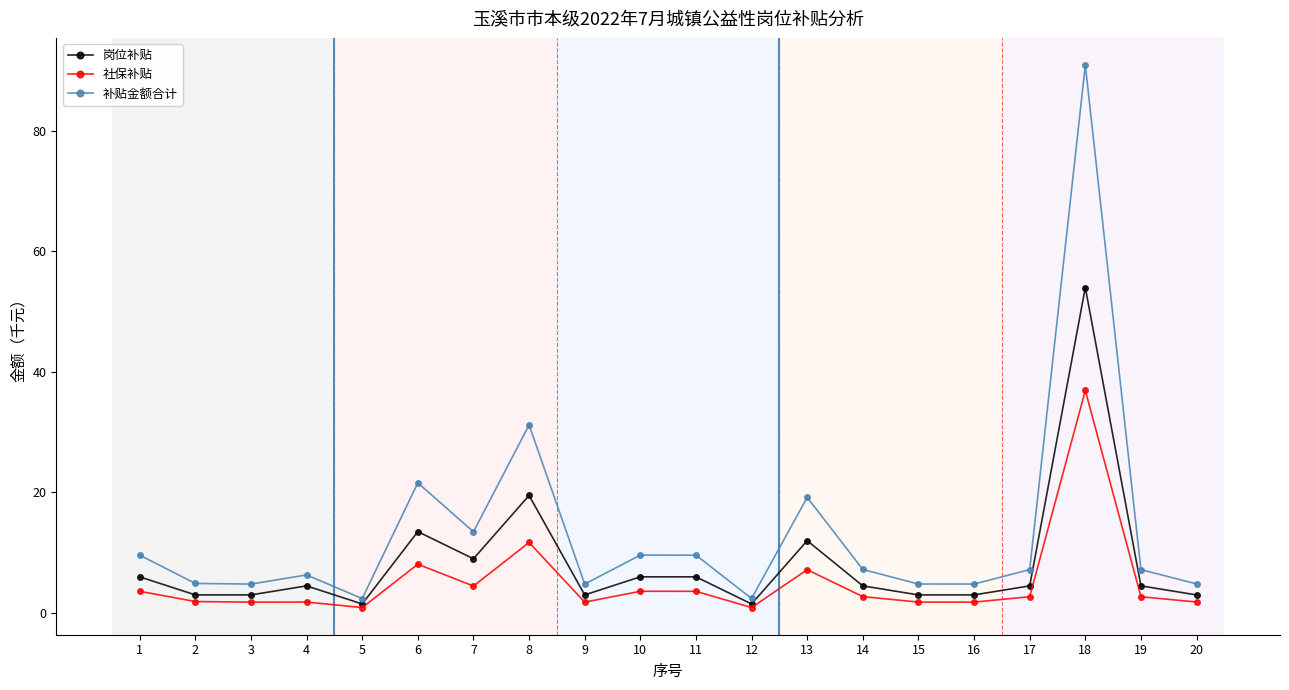

Is it true that 岗位补贴 equals 9.0 at 7?

True